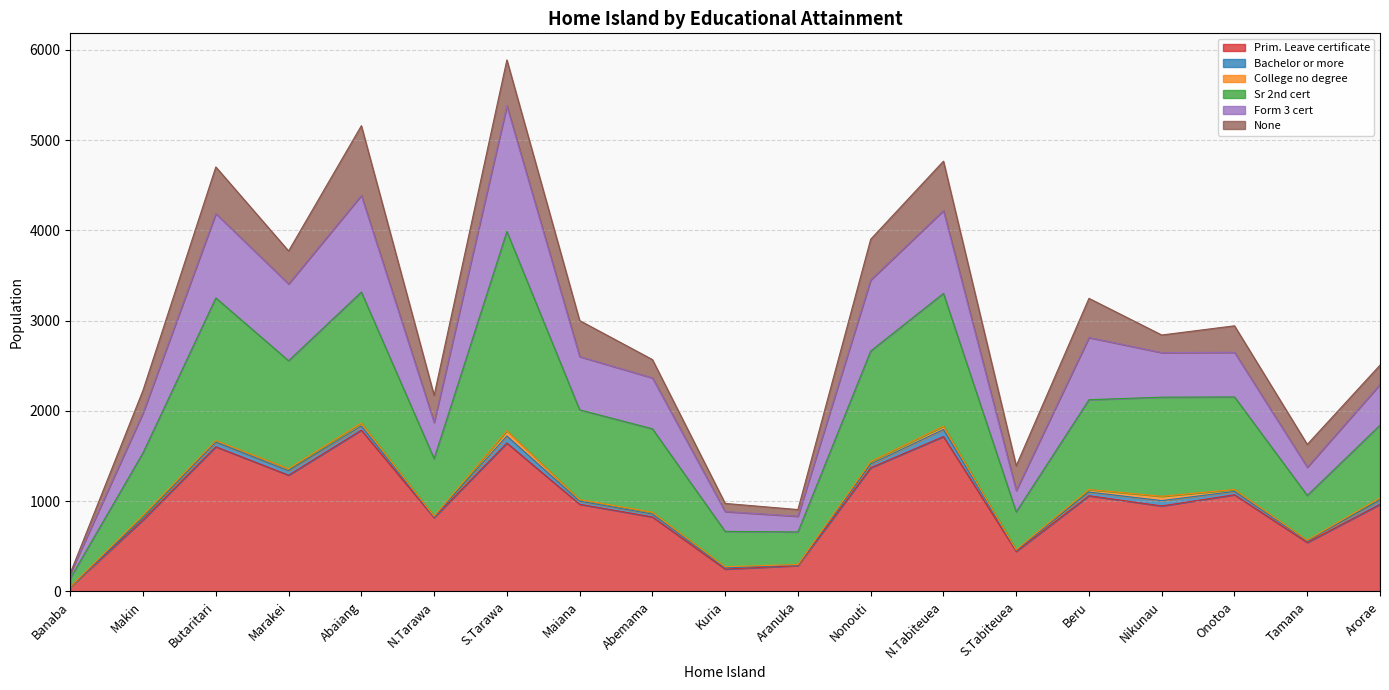

Does the chart have visible grid lines?

Yes